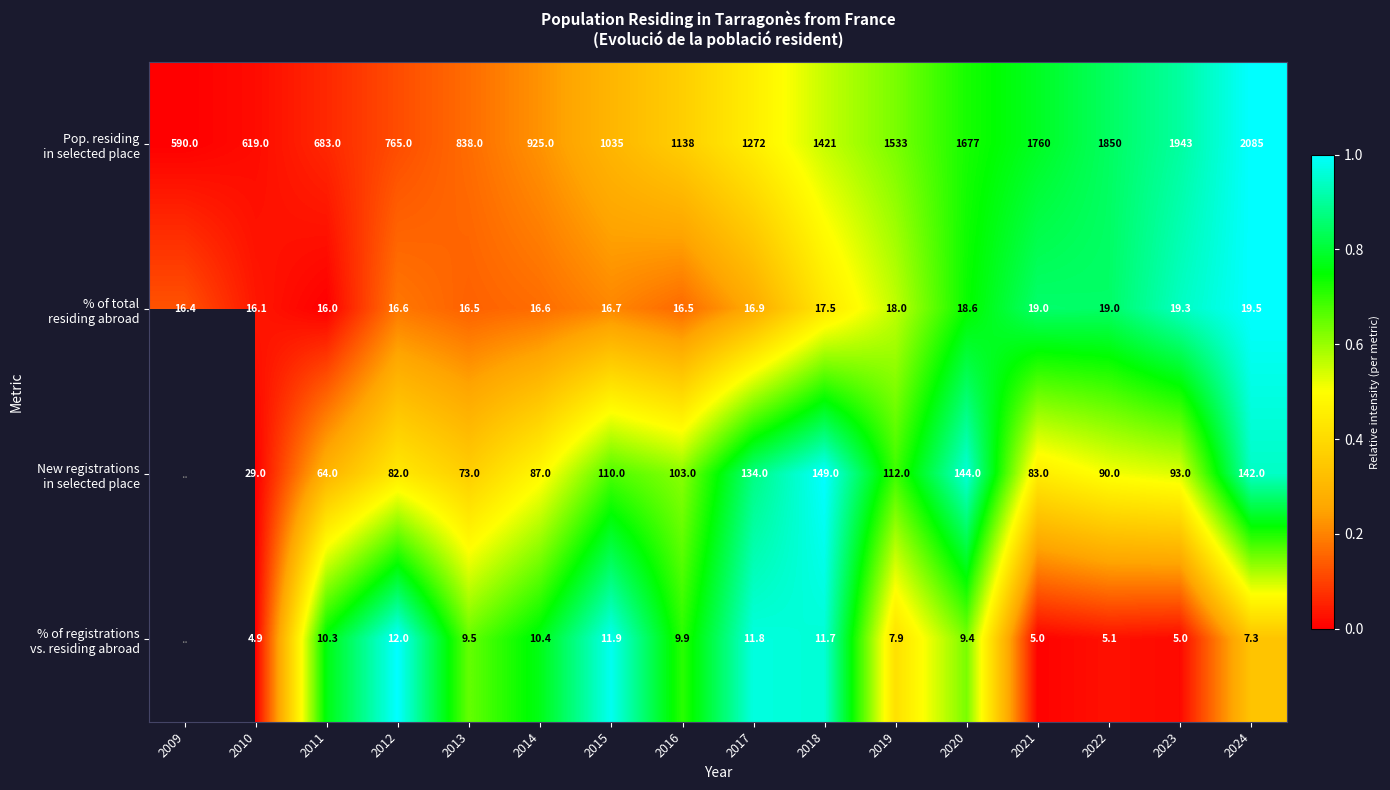

At how many categories does at least one series exceed 0?

16